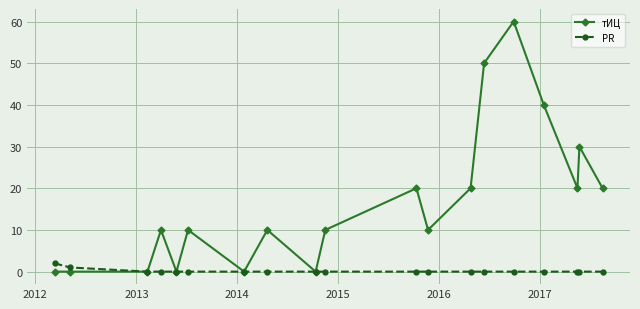

Does the chart display data point markers on the line(s)?

Yes